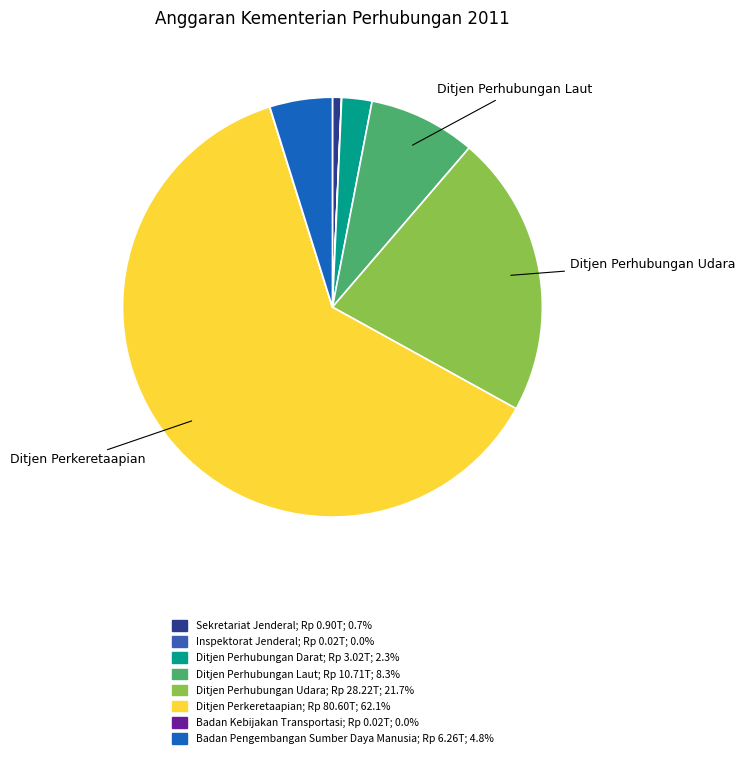

To the nearest percent, what portion does Ditjen Perkeretaapian represent?

62%